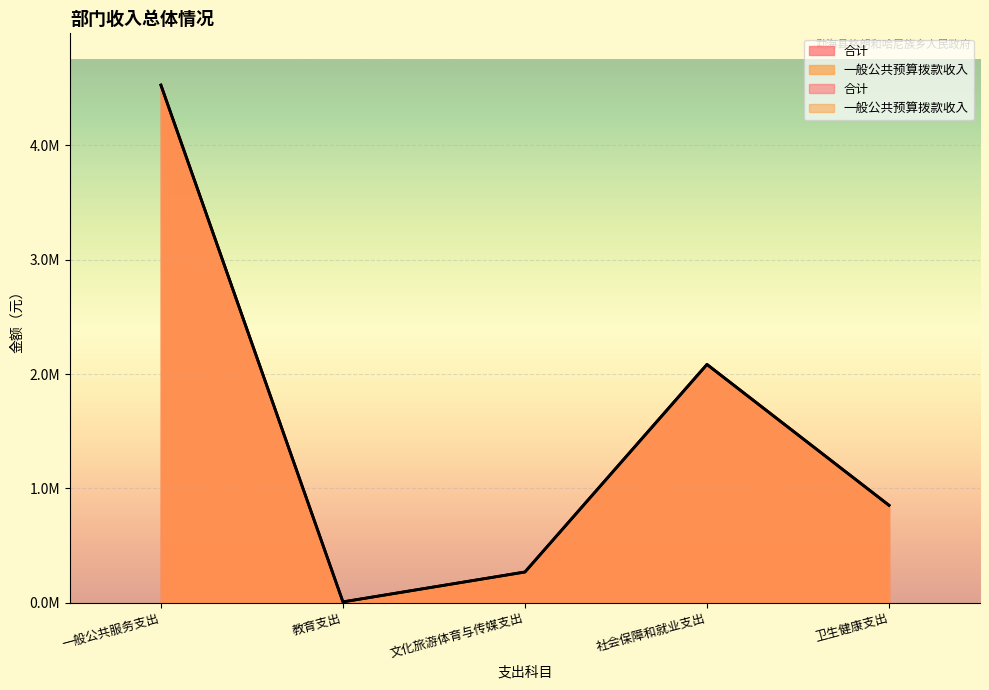

True or false: 一般公共预算拨款收入 and 合计 intersect in this chart.

False